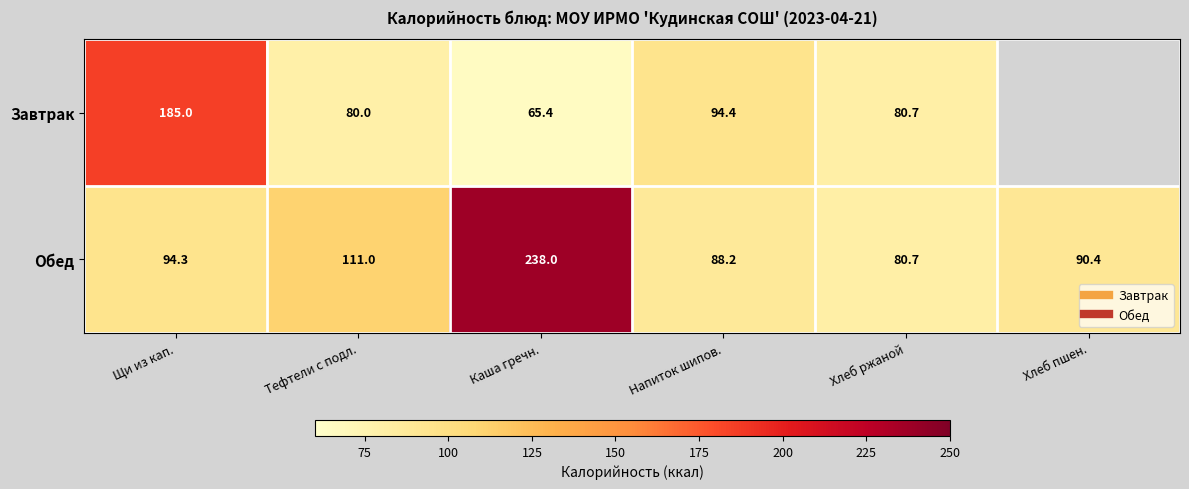

Is it true that Завтрак equals 105.7 at Хлеб ржаной?

False